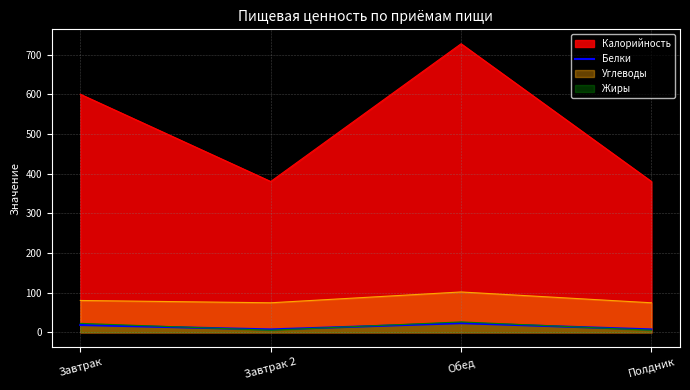

Reading right to left, list all the values displayed in this chart.

Калорийность: Полдник=380.2	Обед=727.2	Завтрак 2=380.2	Завтрак=600.0
Белки: Полдник=7.6	Обед=23.3	Завтрак 2=7.6	Завтрак=18.7
Углеводы: Полдник=74.7	Обед=101.9	Завтрак 2=74.7	Завтрак=80.5
Жиры: Полдник=5.6	Обед=26.5	Завтрак 2=5.6	Завтрак=22.9